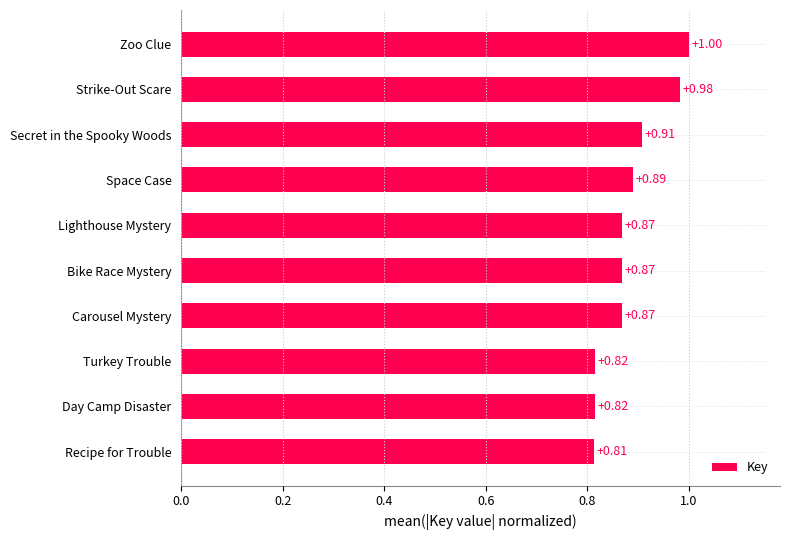

What is the average value?

0.9